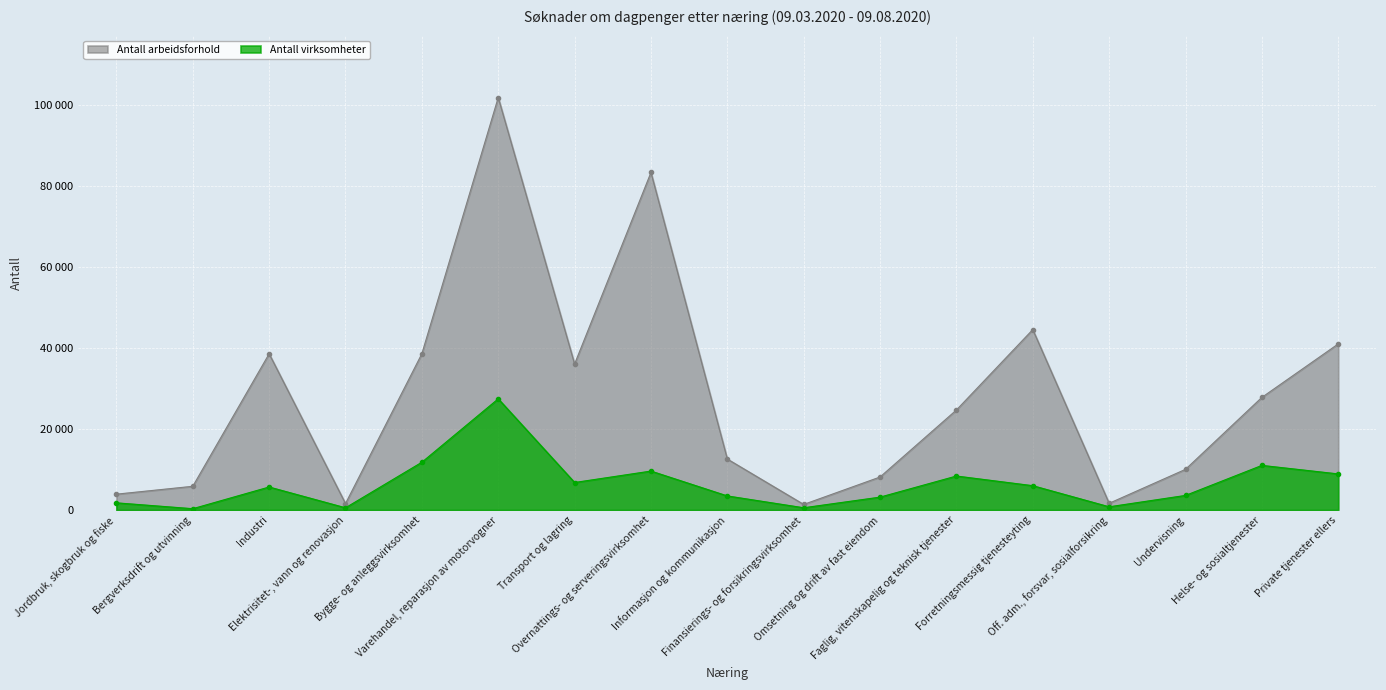

True or false: Antall virksomheter has more than 1 points higher than both neighbors.

True